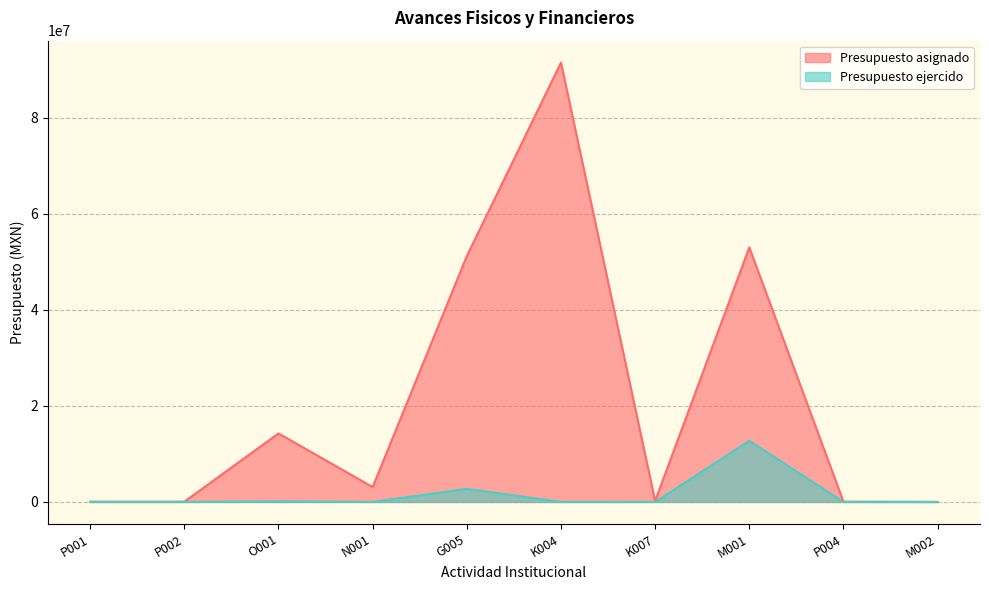

What is the average value of the Presupuesto asignado series?

21329623.1